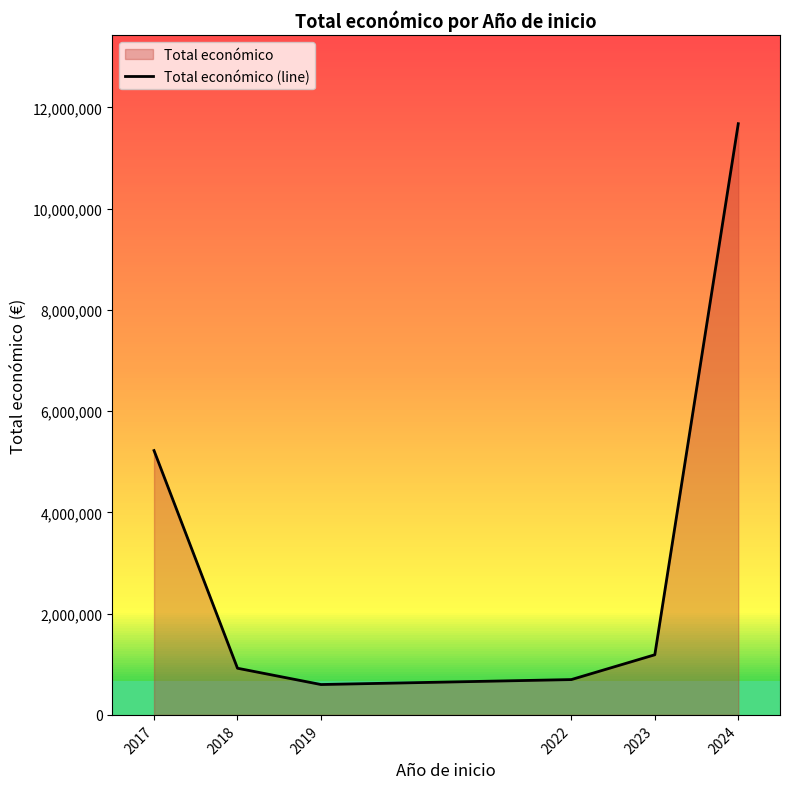

Reading right to left, what are all the values shown in this chart?

11679162	1187871	697833	599957	921906	5221731